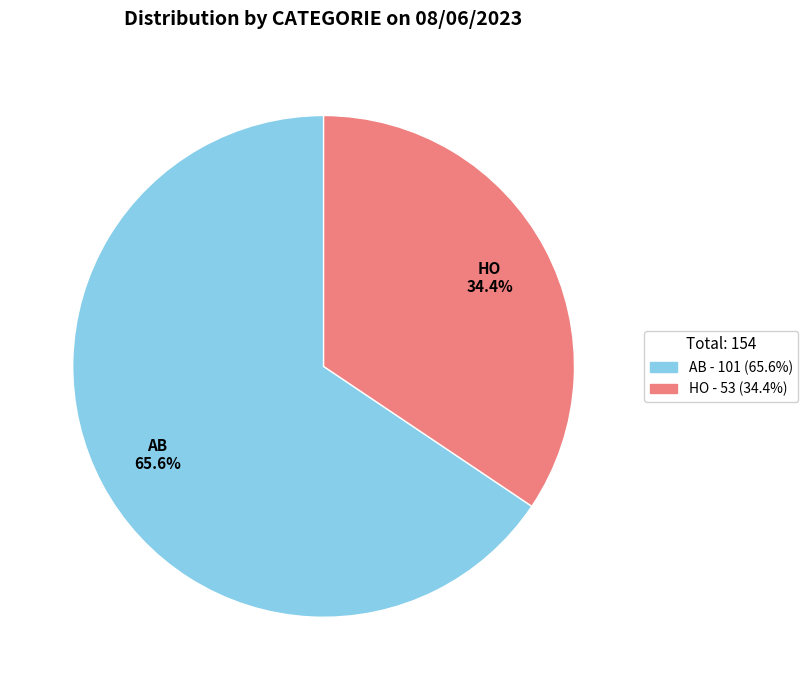

What is the ratio of the value at HO - 53 (34.4%) to the value at AB - 101 (65.6%)?

0.5